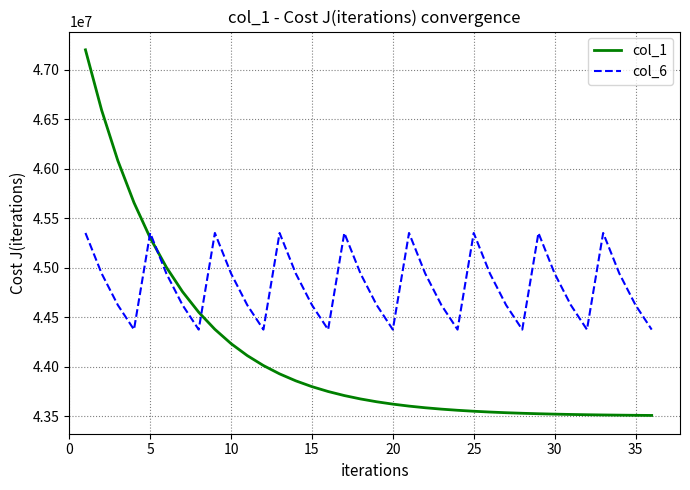

True or false: col_1 and col_6 cross at least once.

True